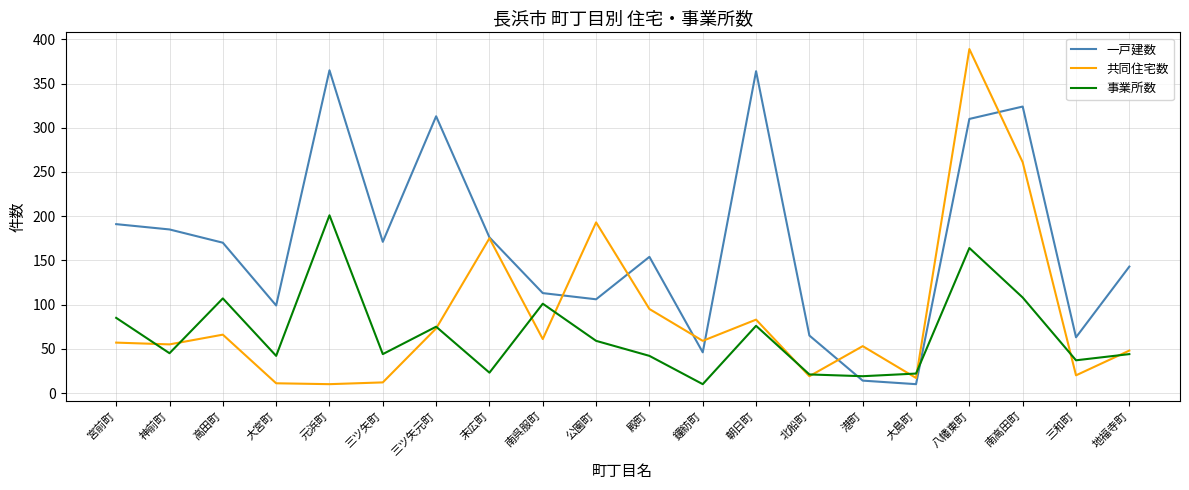

The value of 事業所数 at 南高田町 is 108. True or false?

True